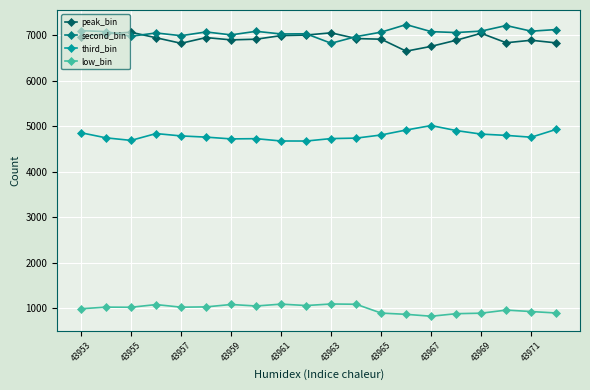

What is the value of the peak_bin point at the 7th from the left?

6894